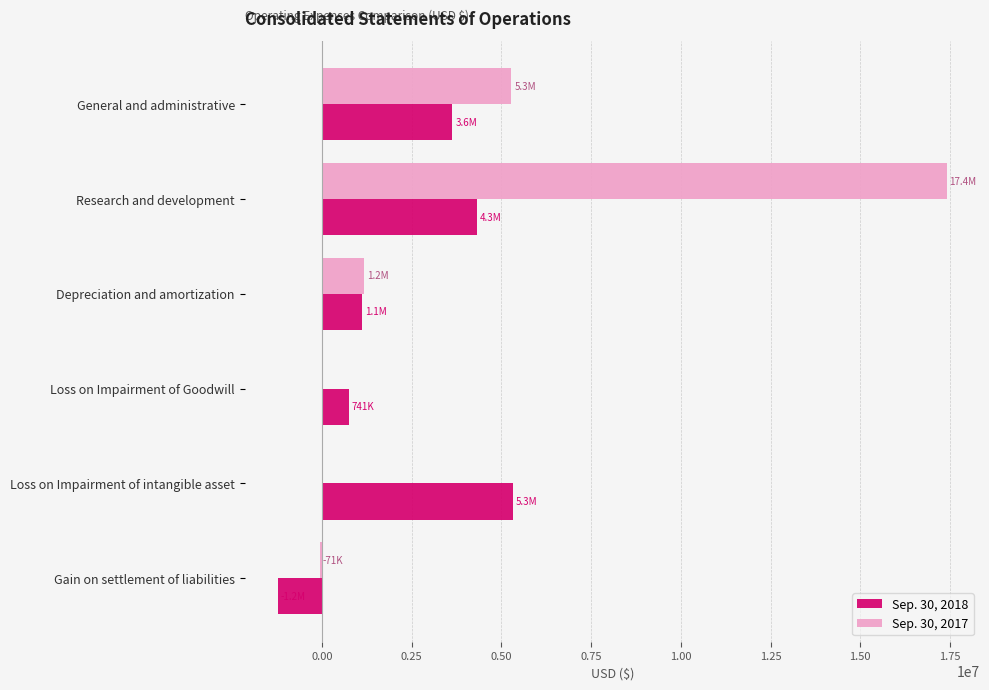

What is the sum of all Sep. 30, 2017 values?

23780073